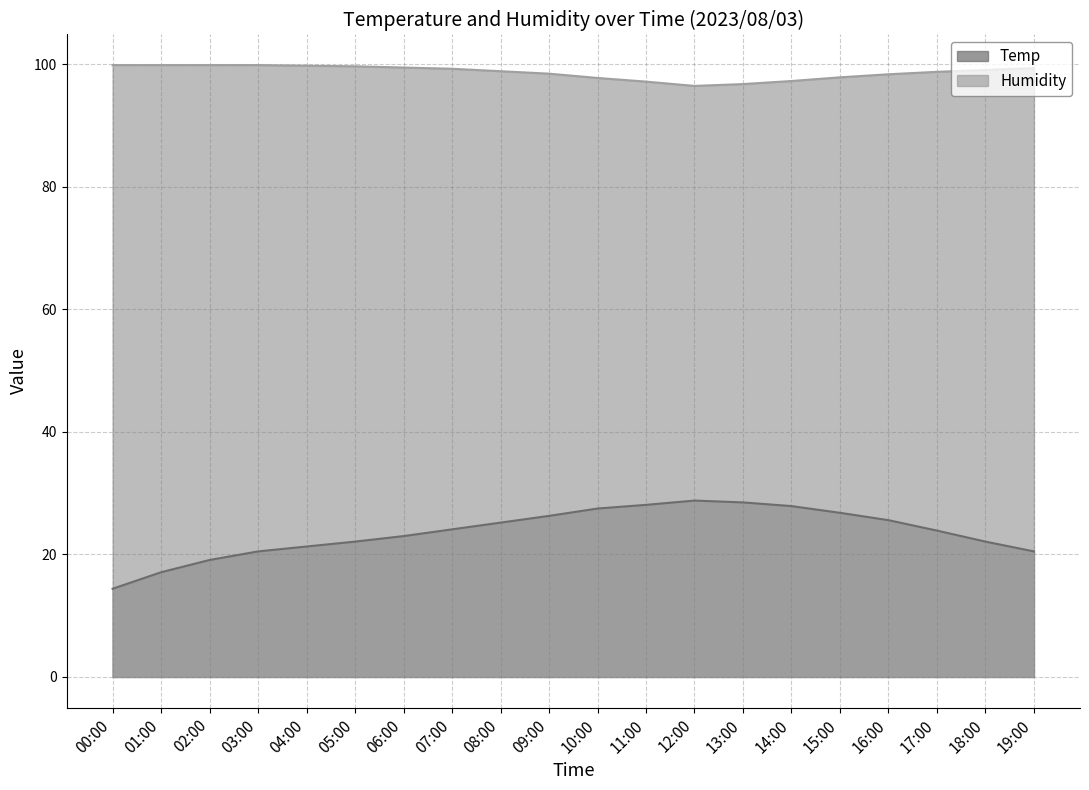

What is the difference between the maximum and minimum values in the Humidity series?

3.4